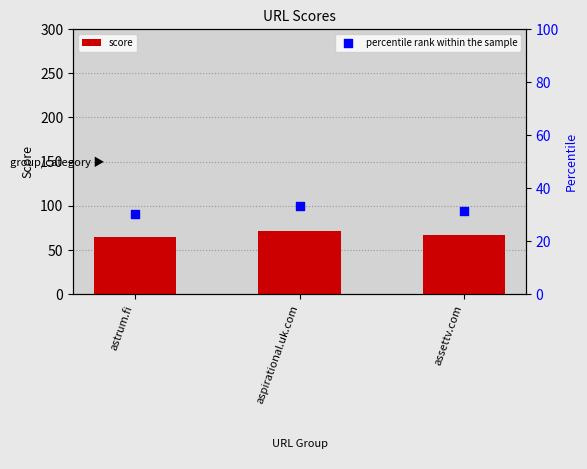

Which series has the largest total across all categories?

score